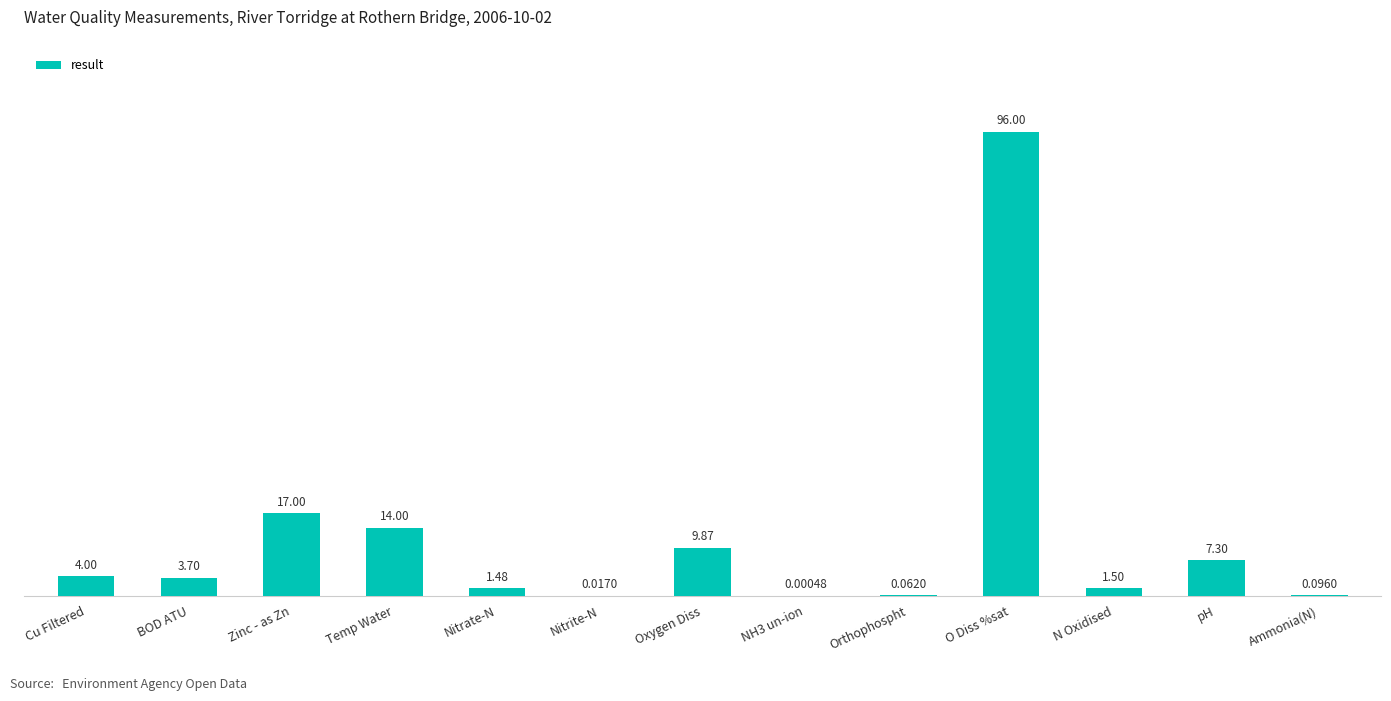

Which category has the highest value across all series?

O Diss %sat